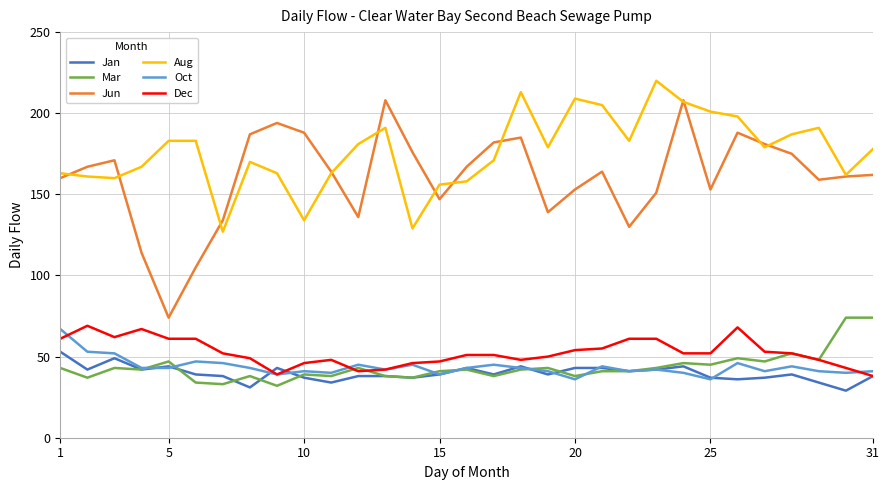

Does the chart have visible grid lines?

Yes